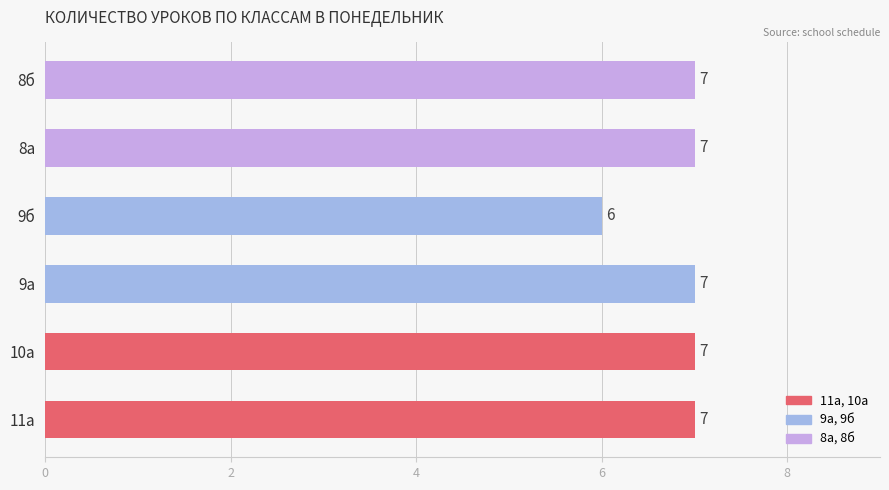

Is it true that the value at 9а is 11?

False